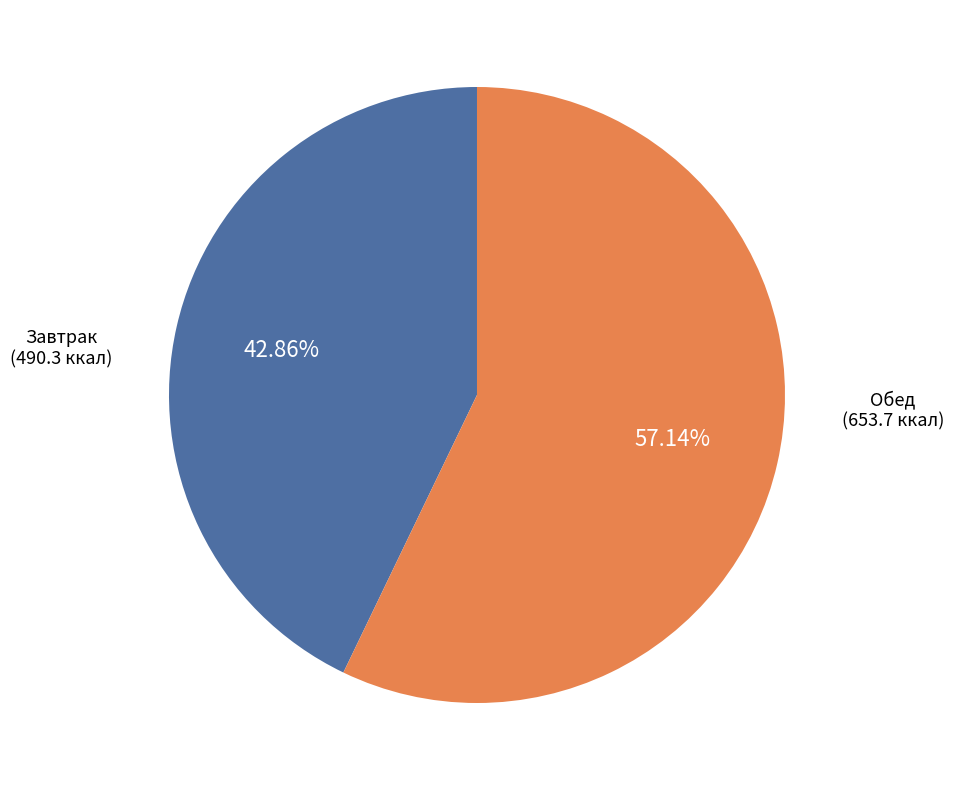

How many slices are in this pie chart?

2